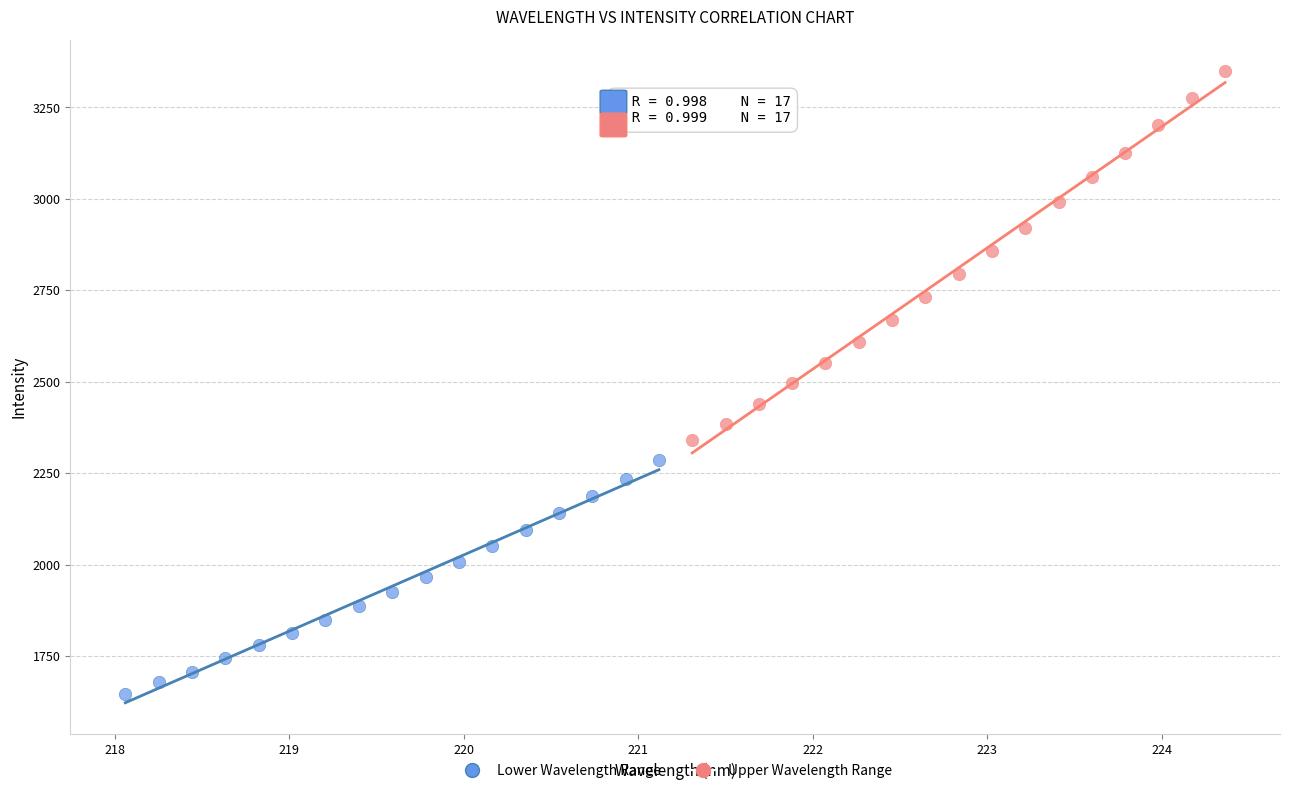

Which series reaches the minimum Y coordinate?

Lower Wavelength Range